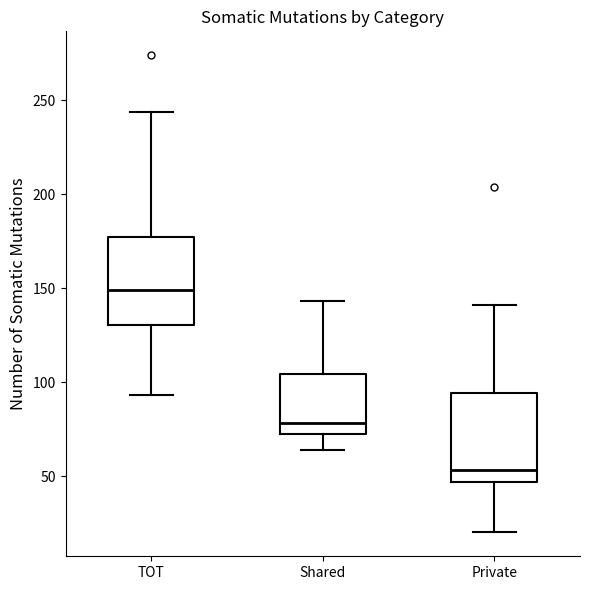

Which box has the lowest median line?

Private